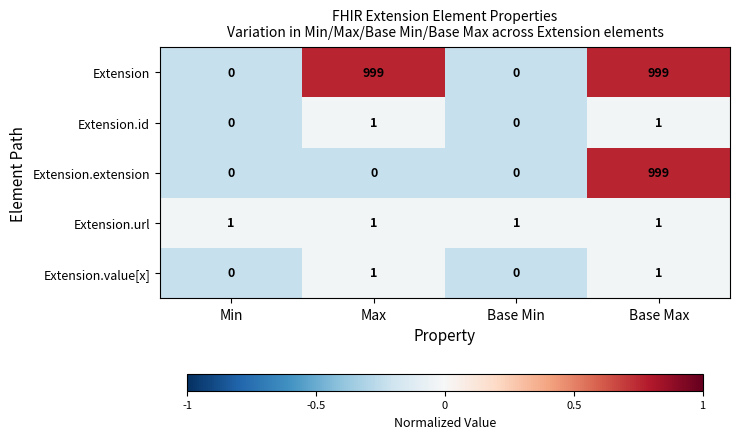

What is the difference between the highest and lowest values at Max?

999